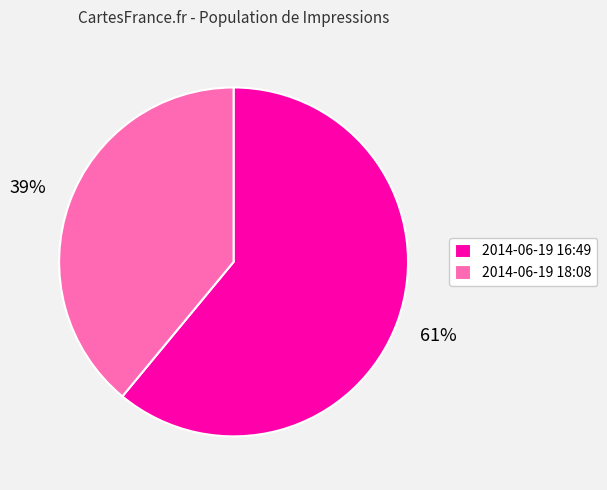

To the nearest percent, what is the difference between the largest and smallest slice percentages?

22%